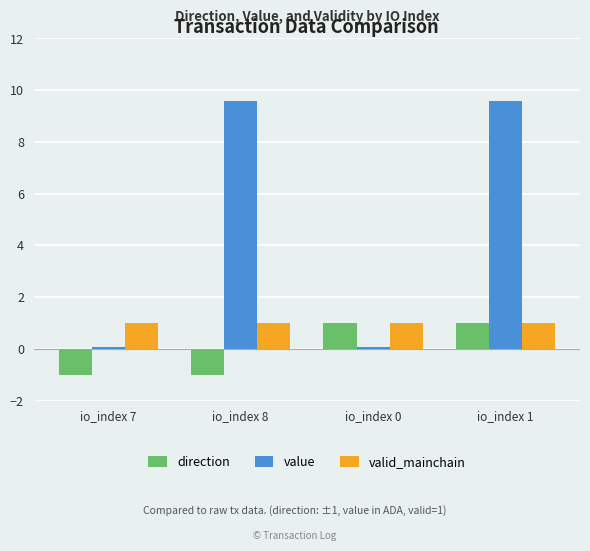

What is the spread (max minus min) of values at io_index 1?

8.6